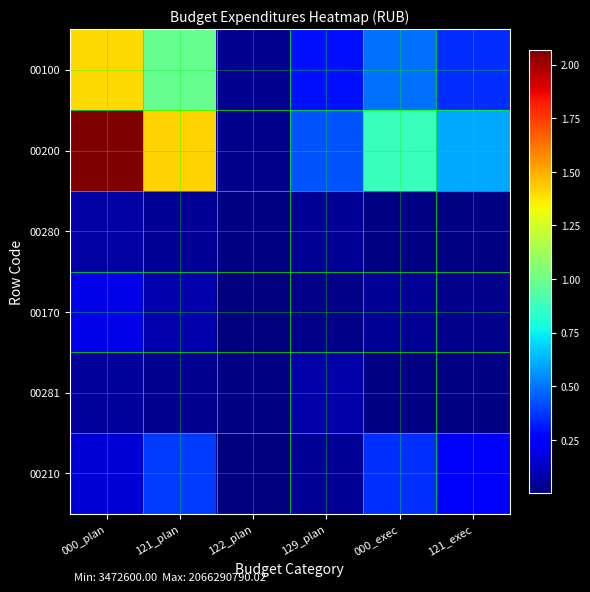

At which category does the chart reach its minimum across all series?

122_plan